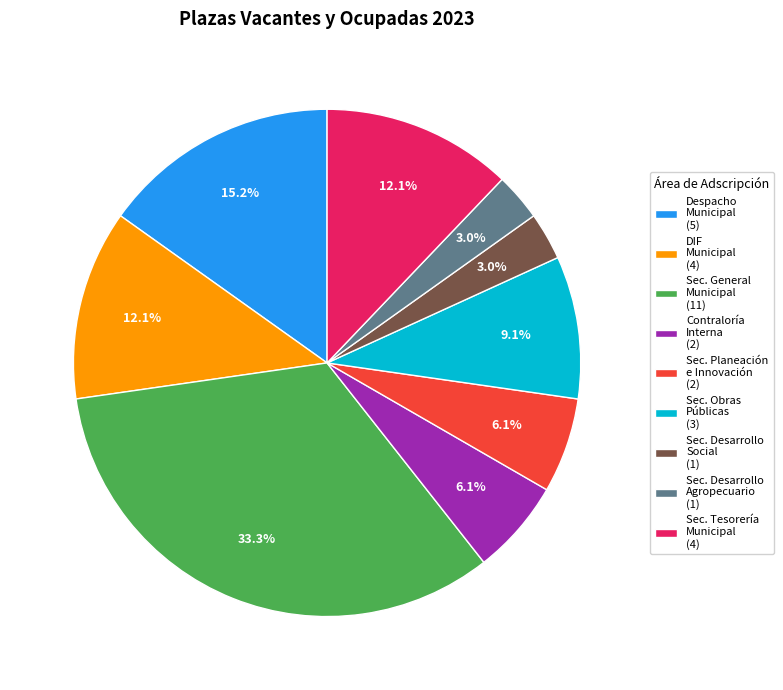

To the nearest percent, what is the difference between the largest and smallest slice percentages?

30%